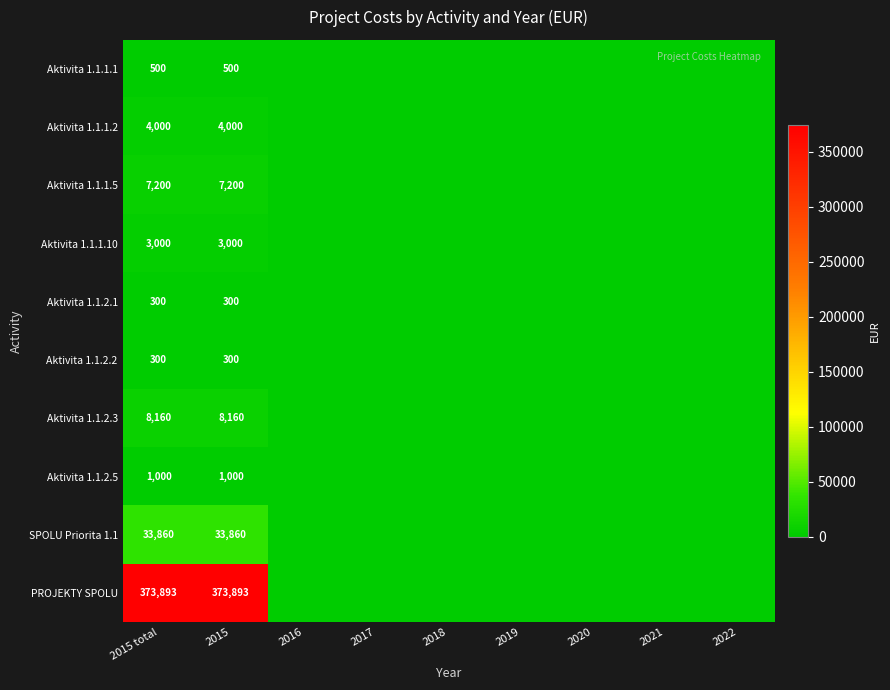

Is it true that Aktivita 1.1.1.5 equals -2308 at 2019?

False